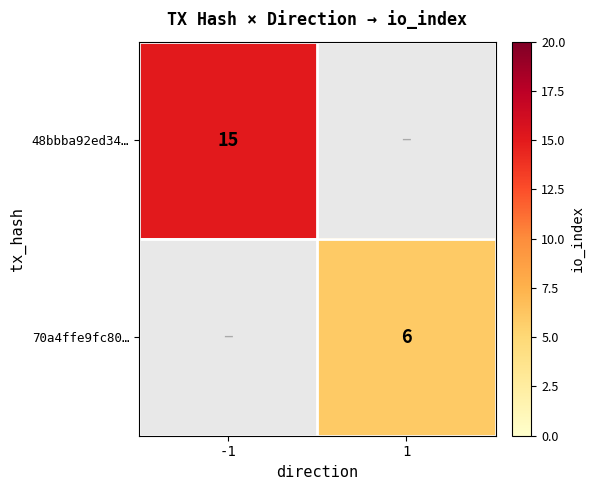

At how many categories does at least one series exceed 12?

1